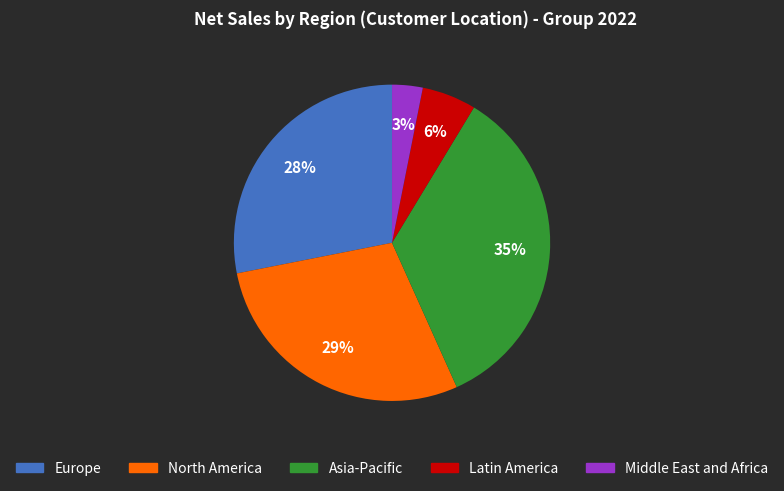

Rank the categories by value from highest to lowest.

Asia-Pacific, North America, Europe, Latin America, Middle East and Africa